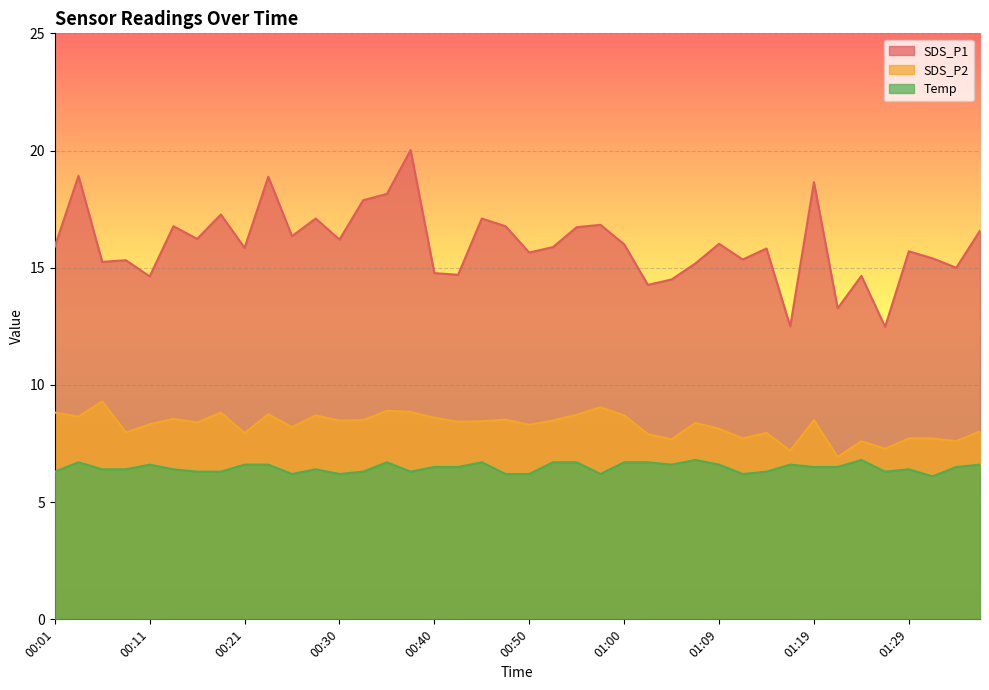

At 00:40, list the series in order from largest to smallest.

SDS_P1, SDS_P2, Temp